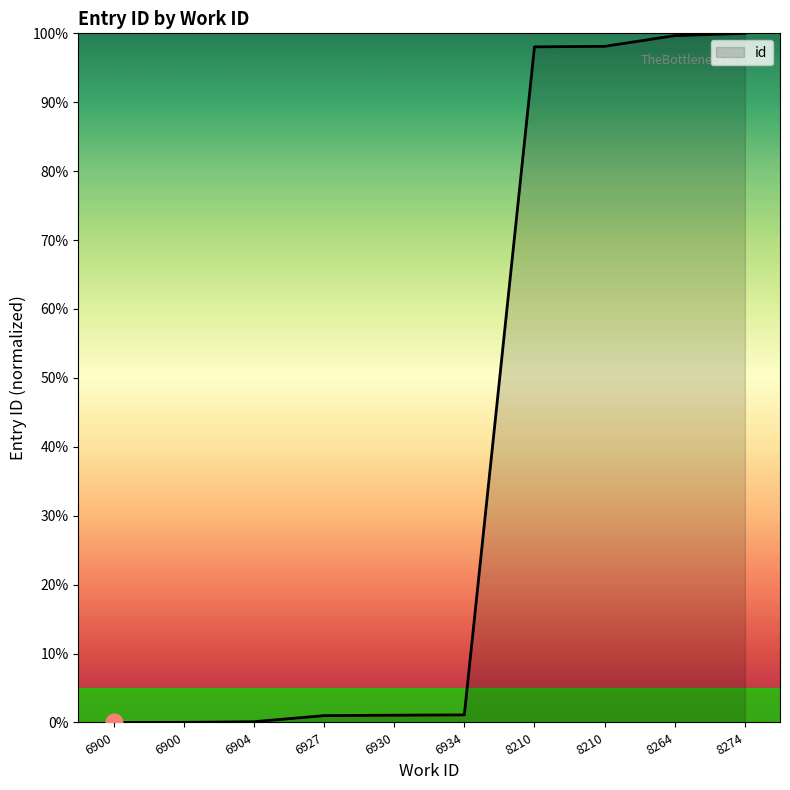

Is this an area chart (filled region under the line)?

Yes